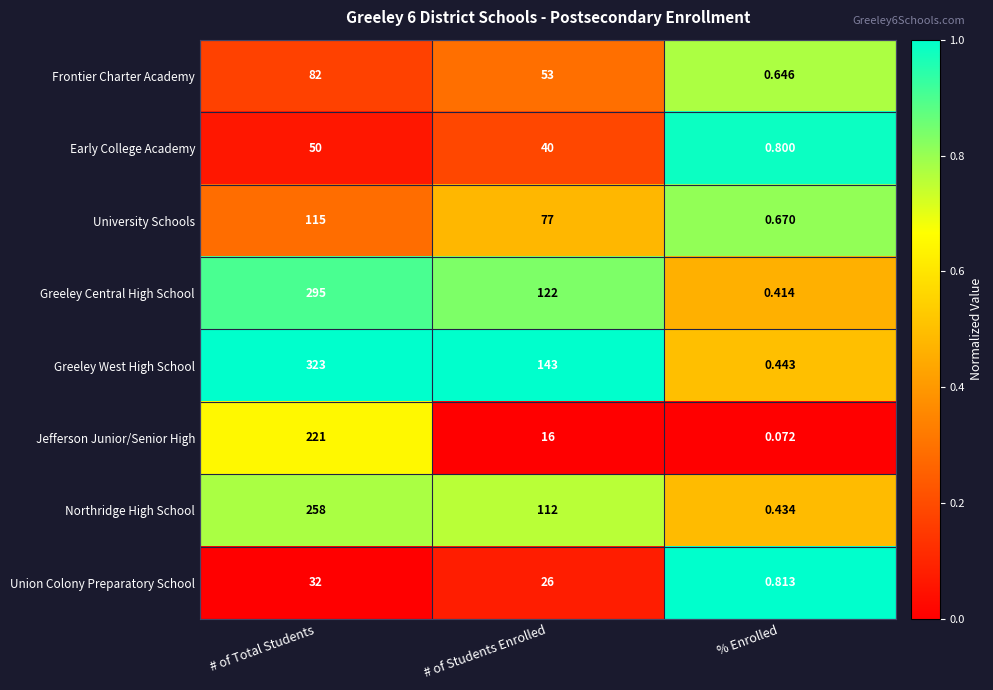

How many data points does each series have?

3